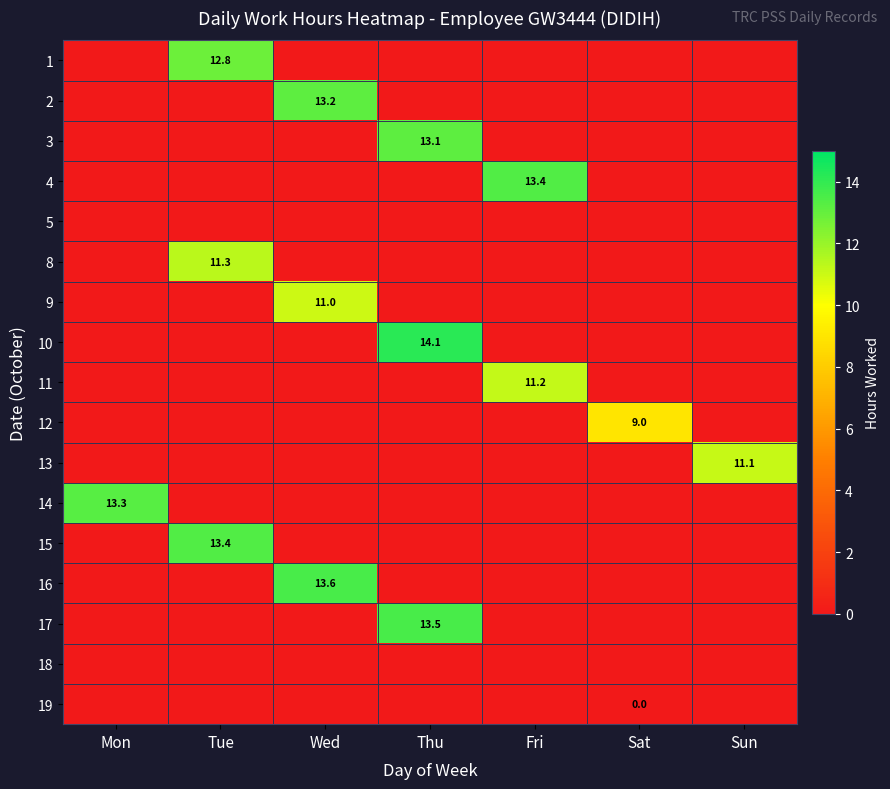

Which label corresponds to the smallest value in the chart?

Mon